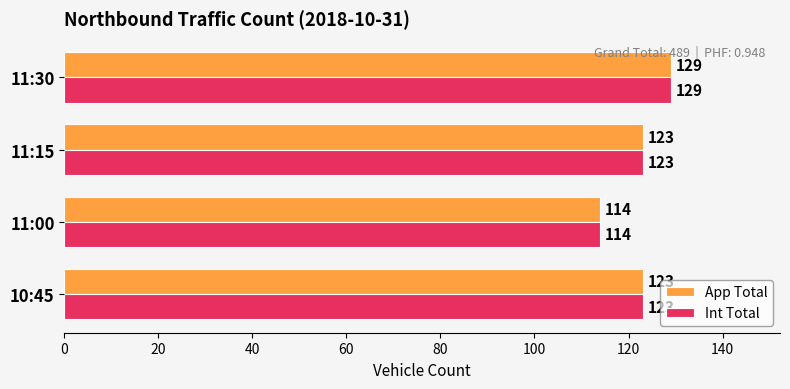

What is the sum of the App Total values at 11:00 and 11:15?

237